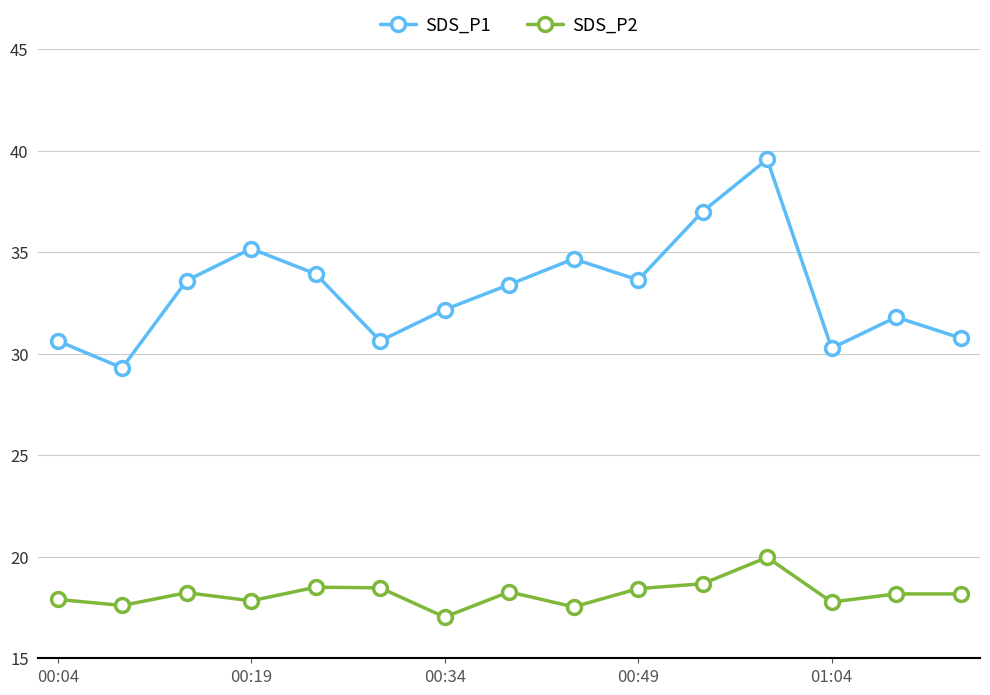

Which series has the widest spread of values?

SDS_P1